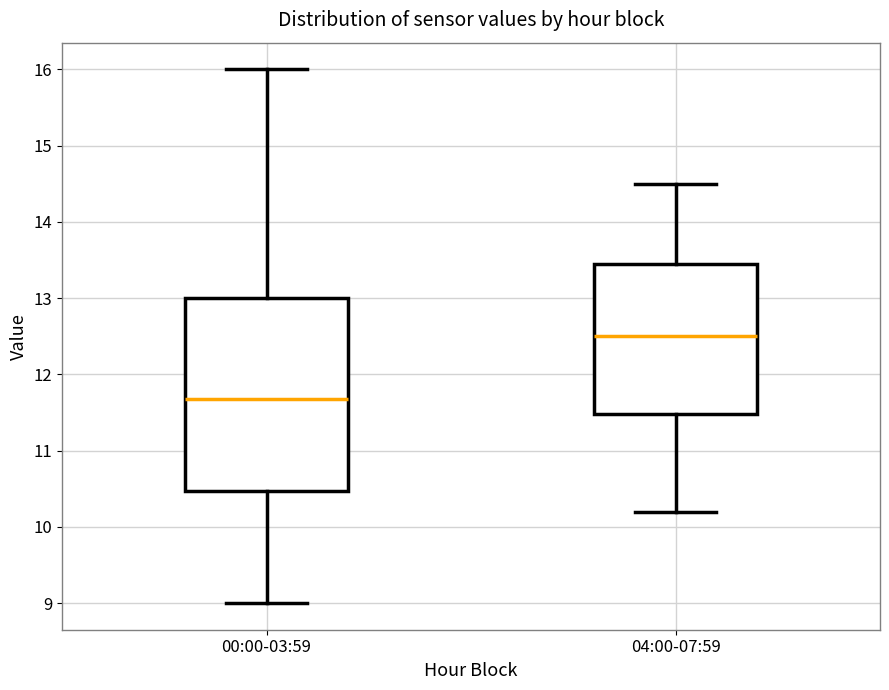

Reading left to right, read every box against the y-axis: the position of its median line, the range the box covers, and the ends of its whiskers. The values are not printed on the chart, so give them approximately, as read against the axis.

00:00-03:59: median 11.7, box 10.5 to 13.0, whiskers 9.0 to 16.0
04:00-07:59: median 12.5, box 11.5 to 13.5, whiskers 10.2 to 14.5